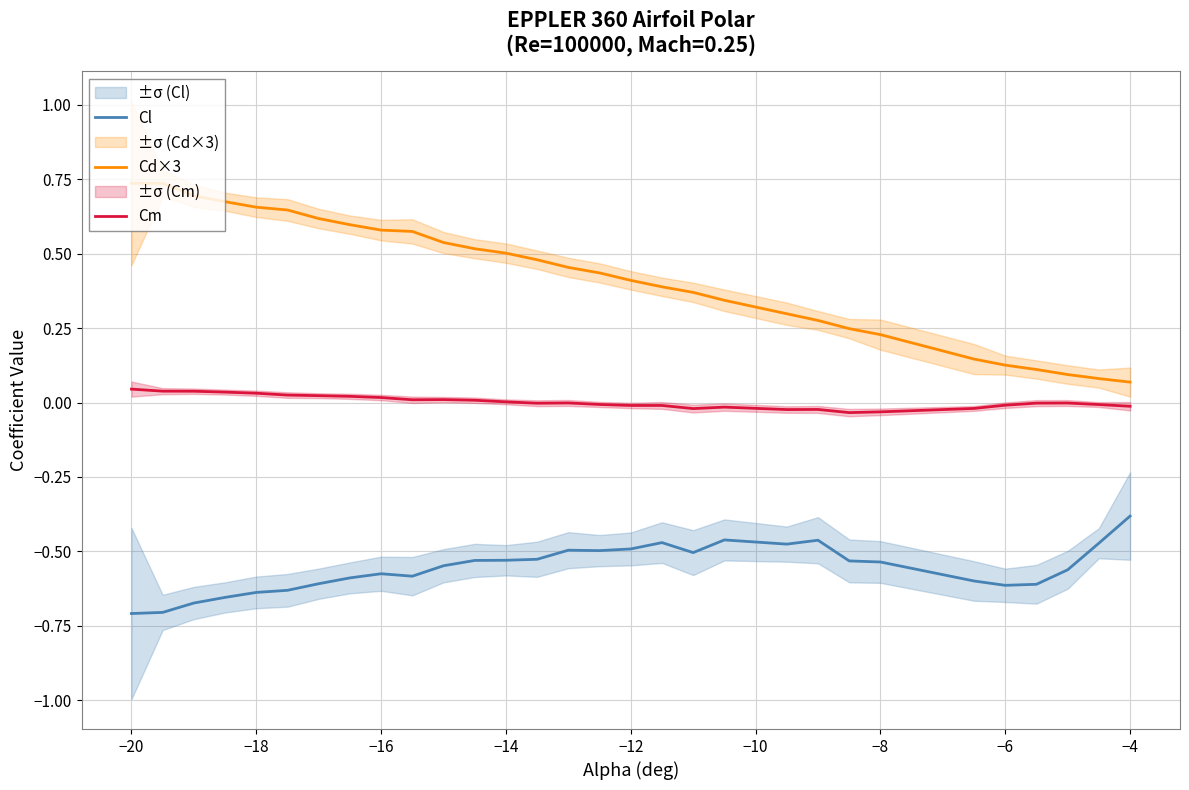

List the series in order of their overall mean, lowest first.

Cl, Cm, Cd×3